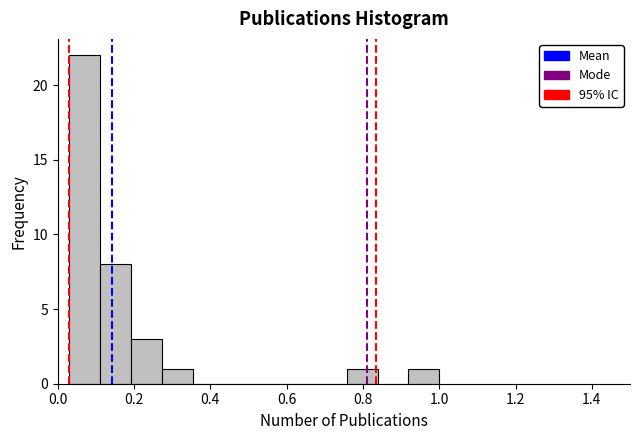

Reading left to right, list every bar in this chart as the range it spans on the x-axis followed by its height. Neither the bar edges nor the heights are printed on the chart, so give them approximately, as read against the axes.

0.02 to 0.12: 22
0.12 to 0.20: 8
0.20 to 0.28: 3
0.28 to 0.36: 1
0.36 to 0.44: 0
0.44 to 0.52: 0
0.52 to 0.60: 0
0.60 to 0.68: 0
0.68 to 0.76: 0
0.76 to 0.84: 1
0.84 to 0.92: 0
0.92 to 1.00: 1